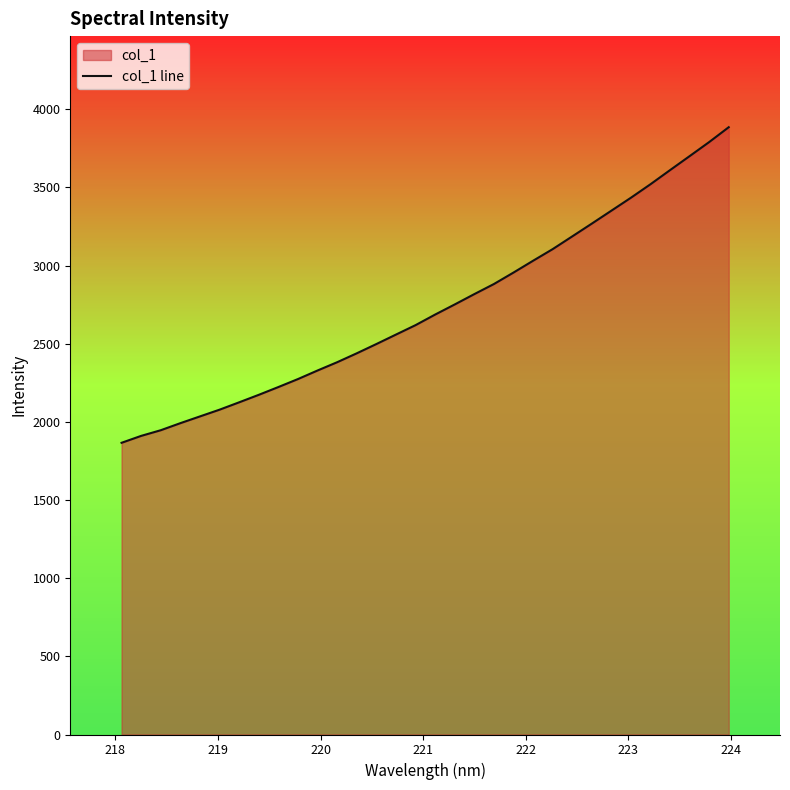

What is the difference between the maximum and minimum values?

2018.7